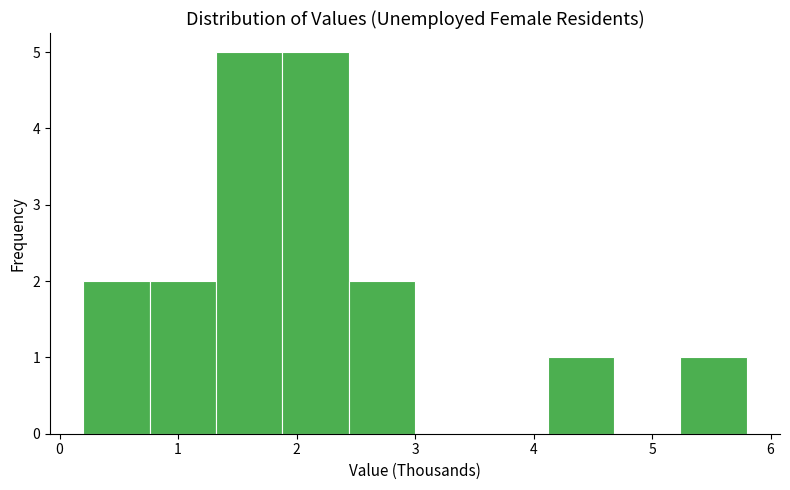

What is the height of the bar covering 1.88 to 2.44 on the x-axis? Neither the bar edges nor the heights are printed on the chart, so give them approximately, as read against the axes.

5